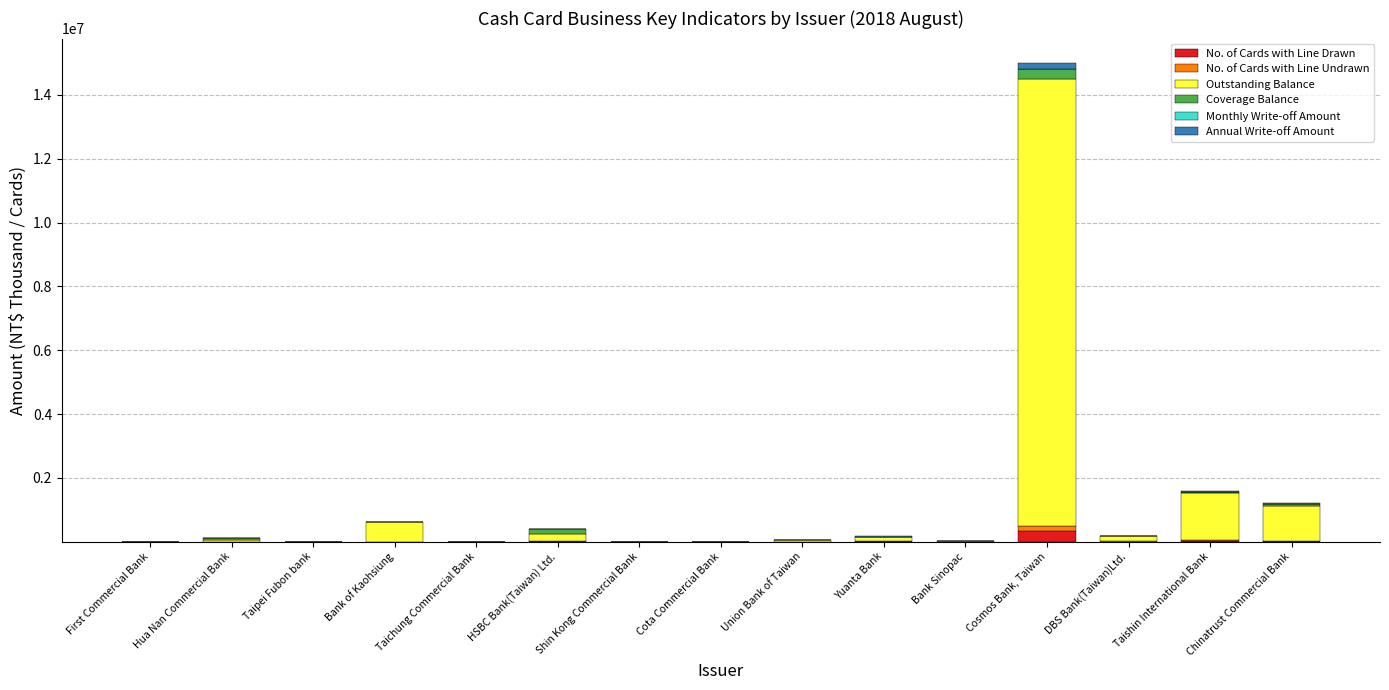

At which category is the sum across all series the highest?

Cosmos Bank, Taiwan